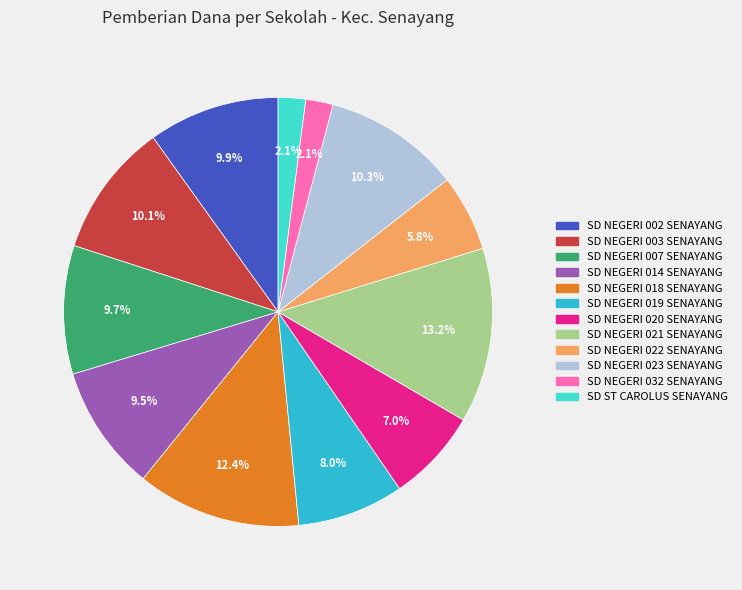

Count the number of slices in the pie.

12